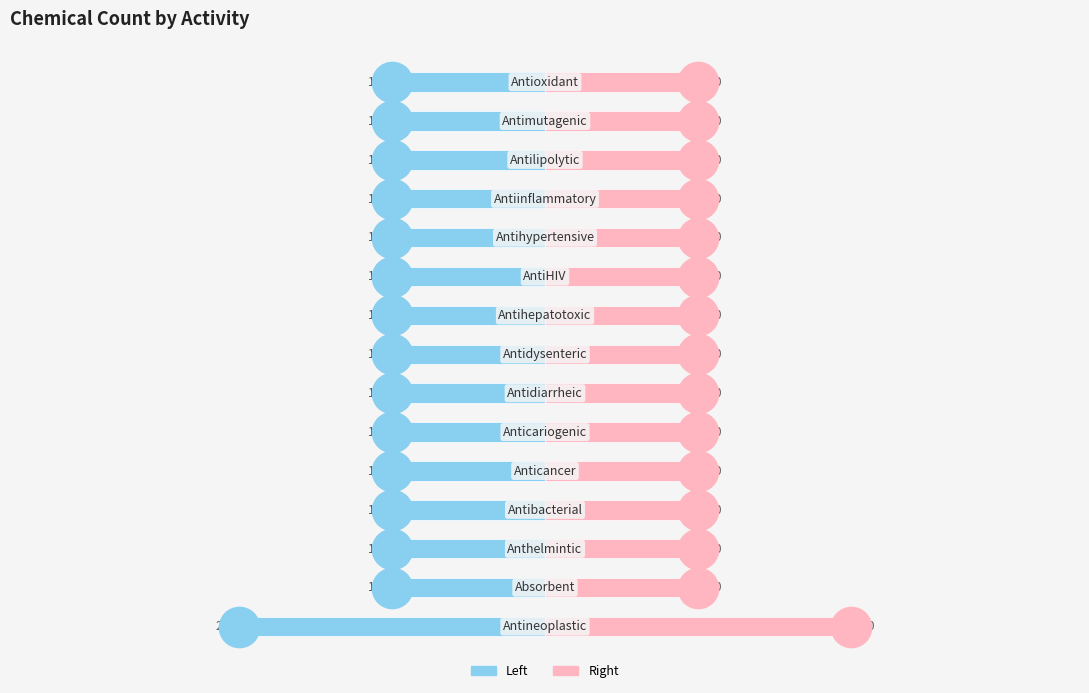

Which series reaches the minimum Y coordinate?

Chemical Count (Left)